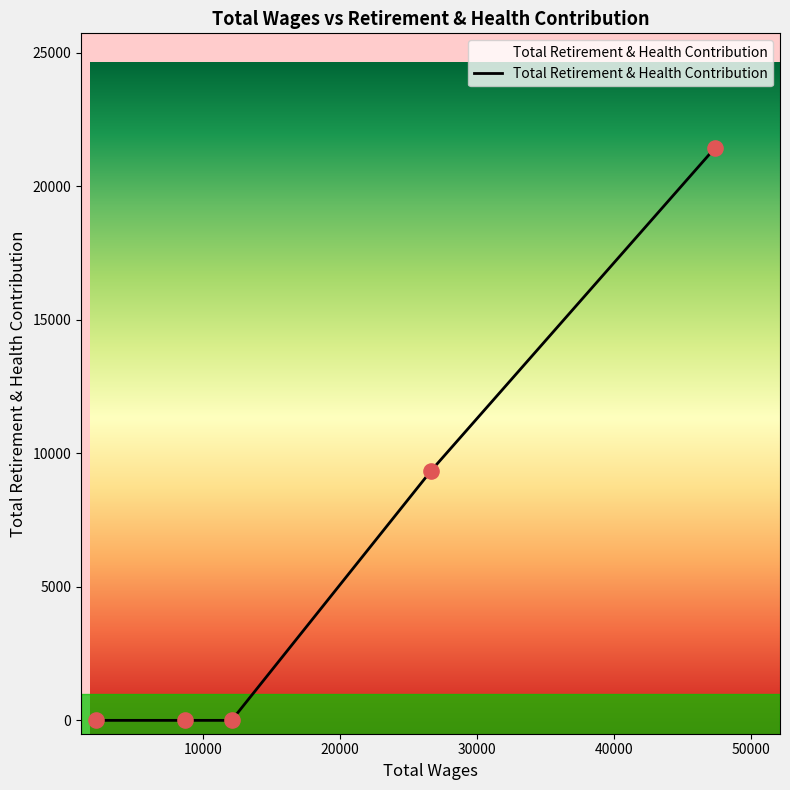

True or false: the data has more than 2 interior local peaks.

False